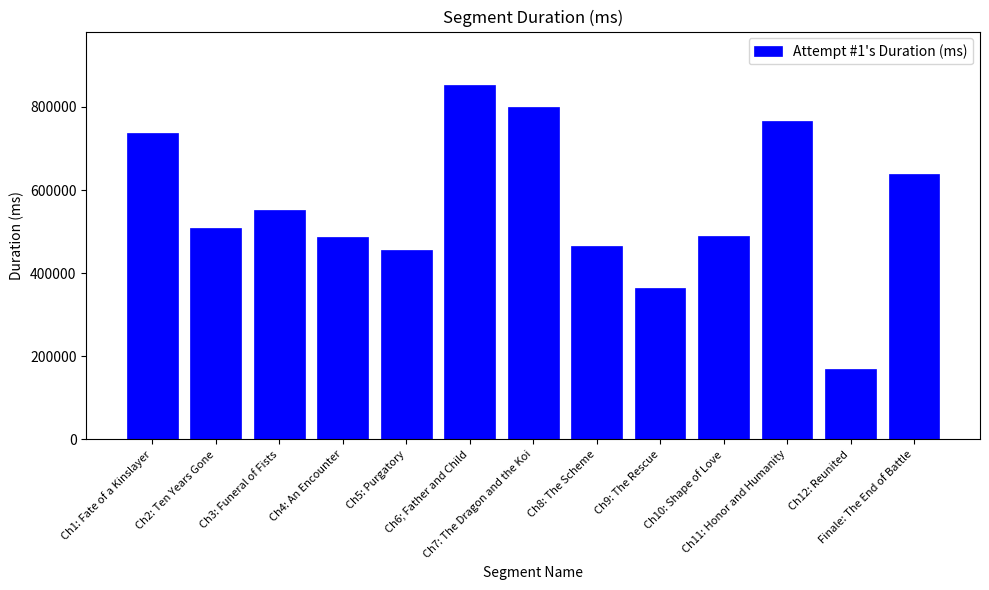

Does the chart contain stacked bars?

No